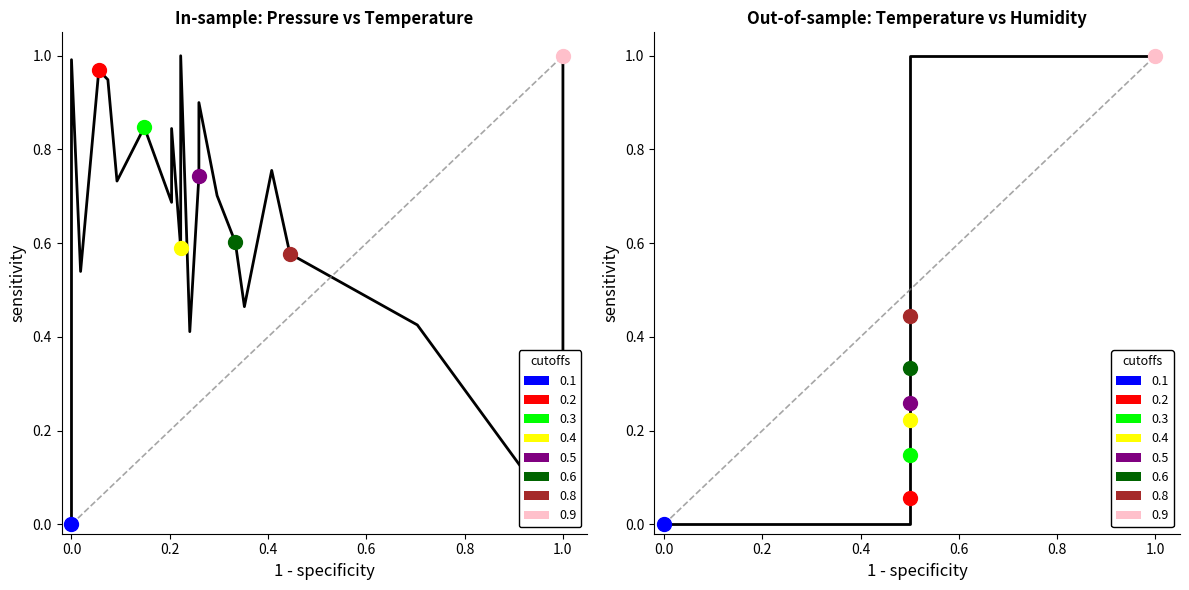

What is the sum of all values?

6.5